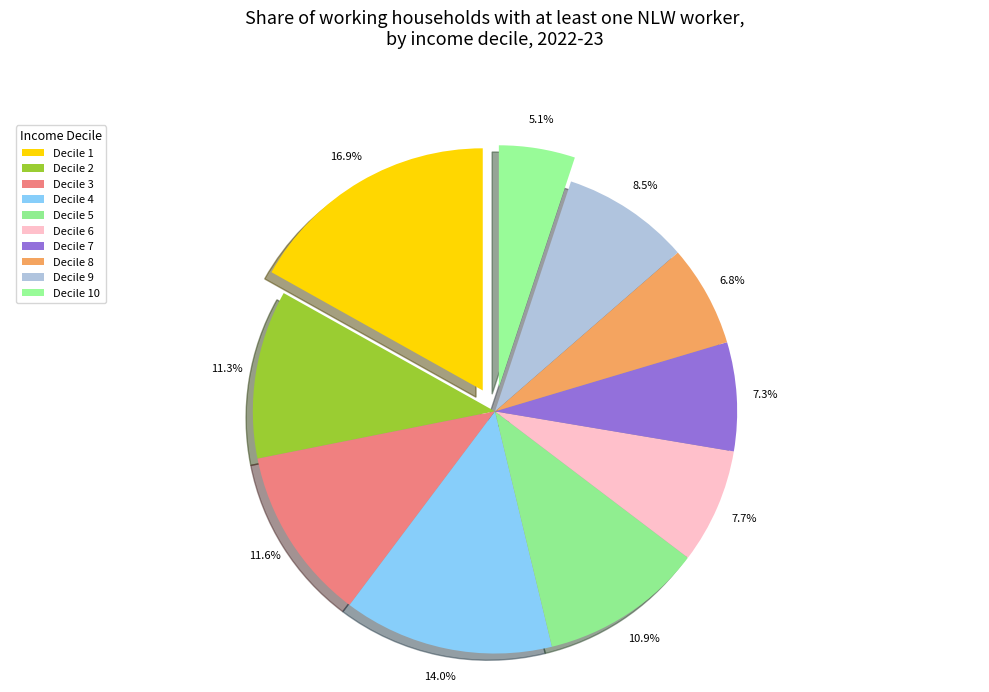

How many slices are in this pie chart?

10